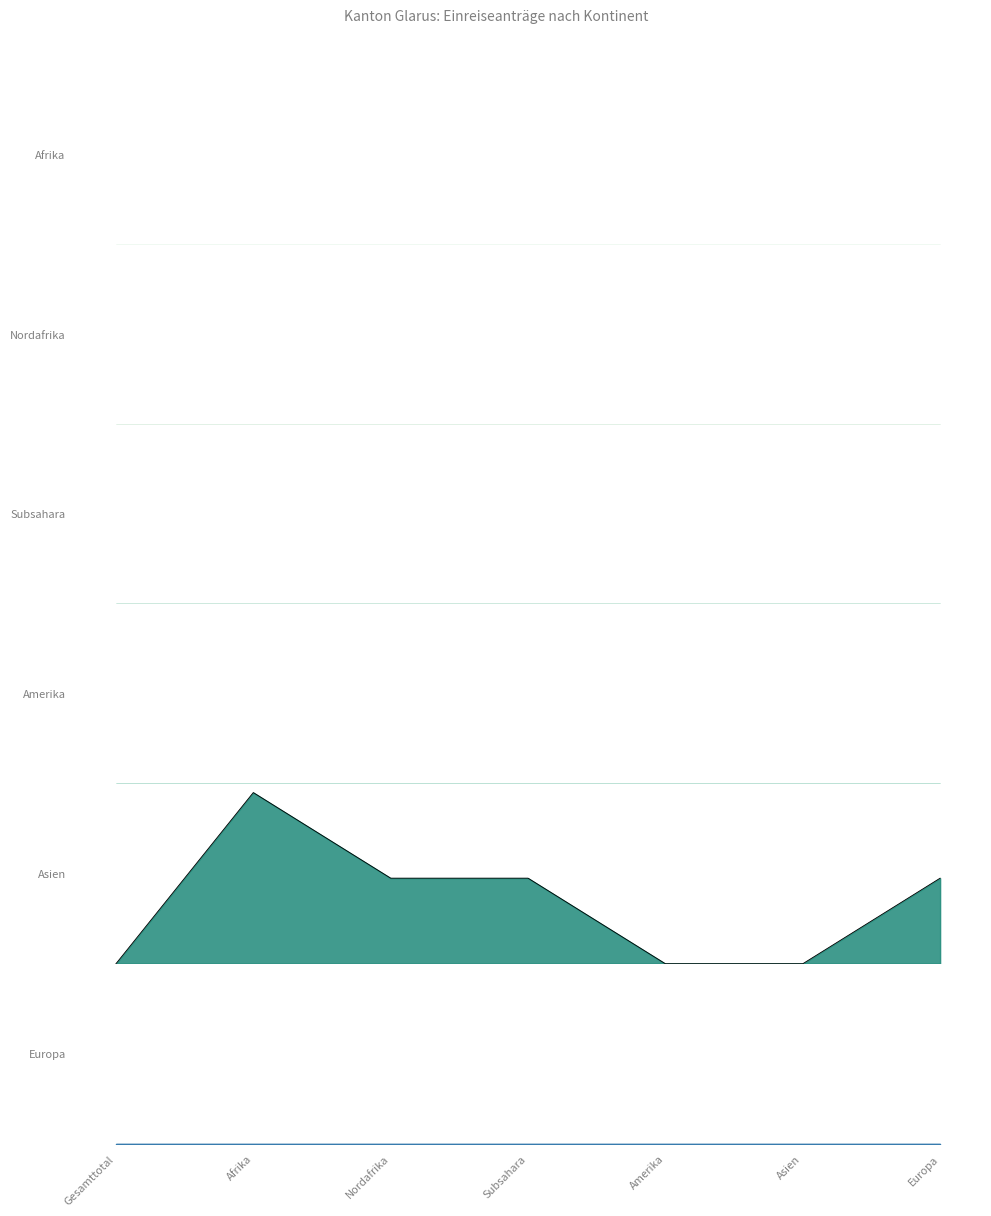

Rank the categories by Europa value from highest to lowest.

Gesamttotal, Afrika, Nordafrika, Subsahara, Amerika, Asien, Europa